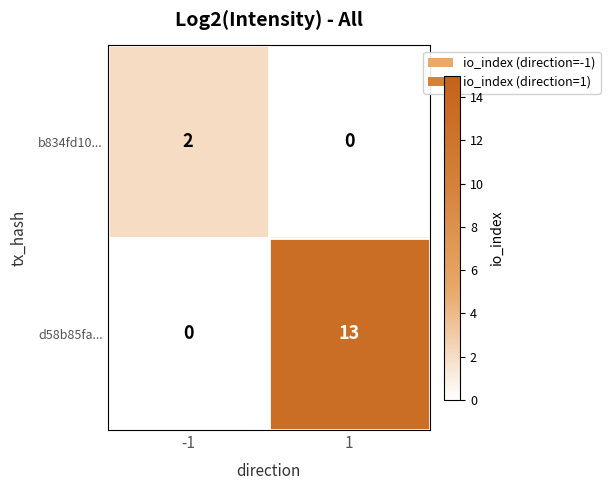

Between -1 and 1, which series saw the biggest shift?

d58b85fa...